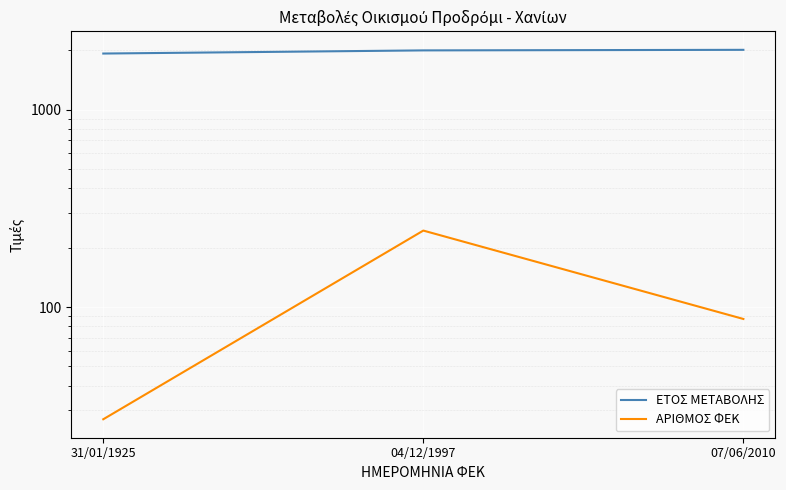

At which label does ΑΡΙΘΜΟΣ ΦΕΚ first exceed 87?

04/12/1997